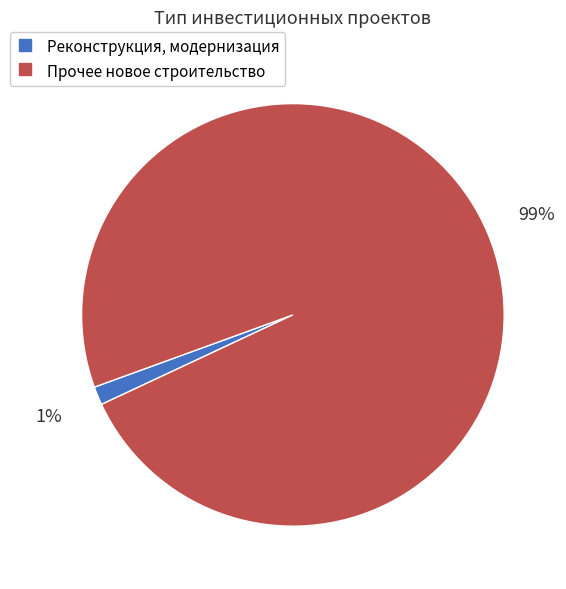

Is there any slice that represents more than half of the pie?

Yes